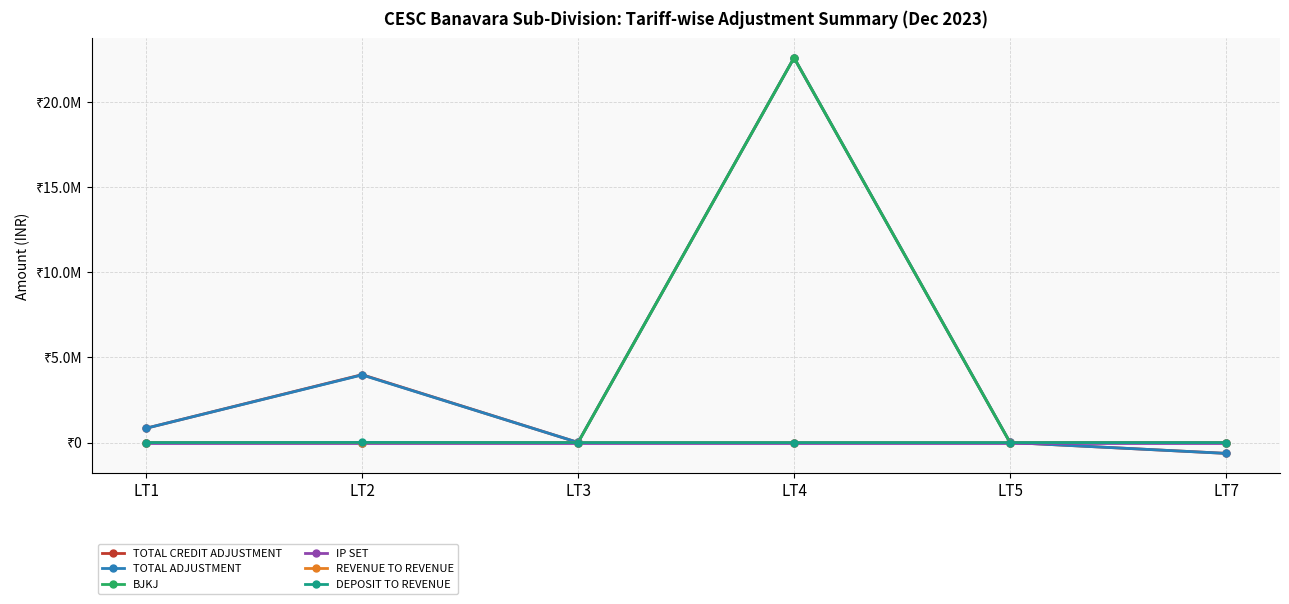

True or false: REVENUE TO REVENUE has more than 2 interior local peaks.

False